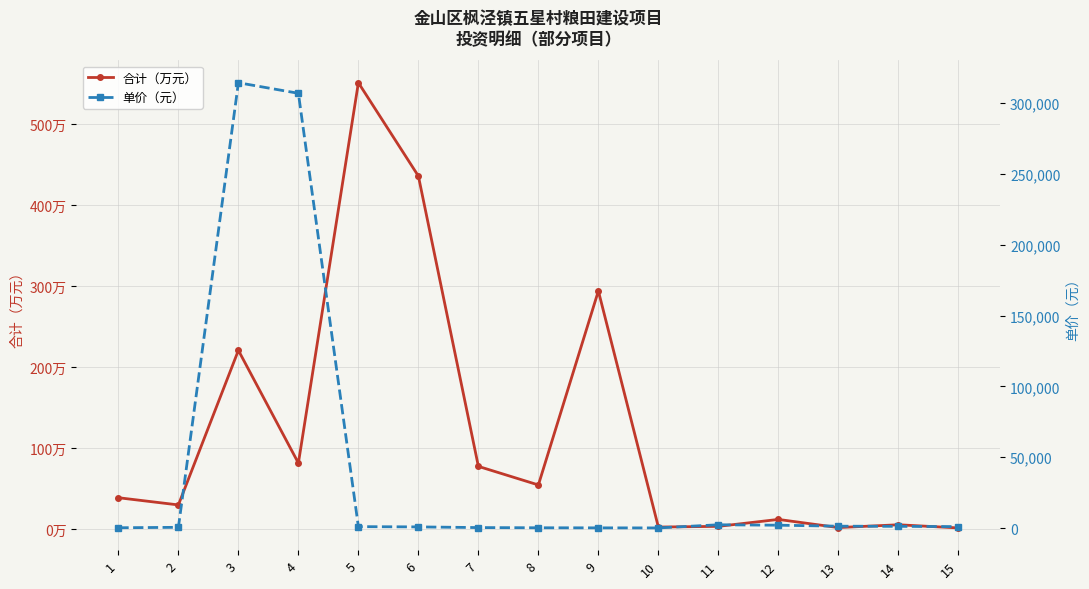

Rank the series by their maximum value, from highest to lowest.

单价（元）, 合计（万元）